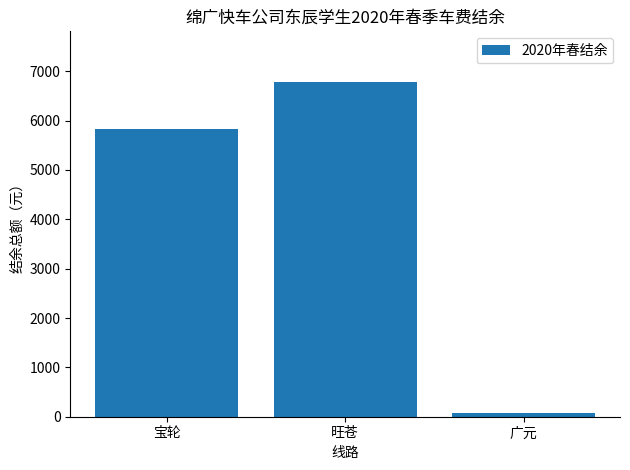

Which category has the highest value across all series?

旺苍